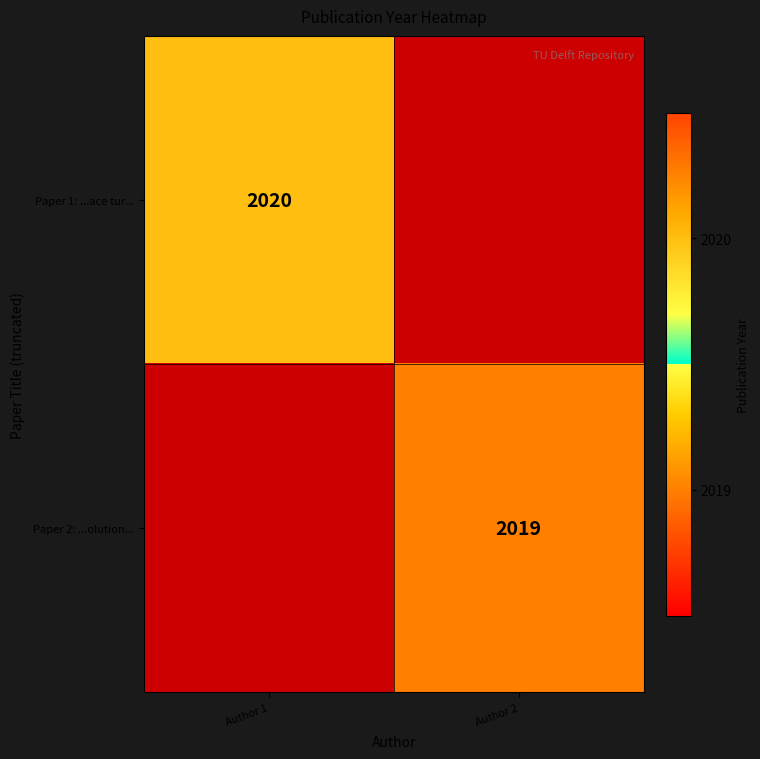

Is the value of Paper 2: ...olution... at Author 2 greater than the value of Paper 1: ...ace tur... at Author 1?

No